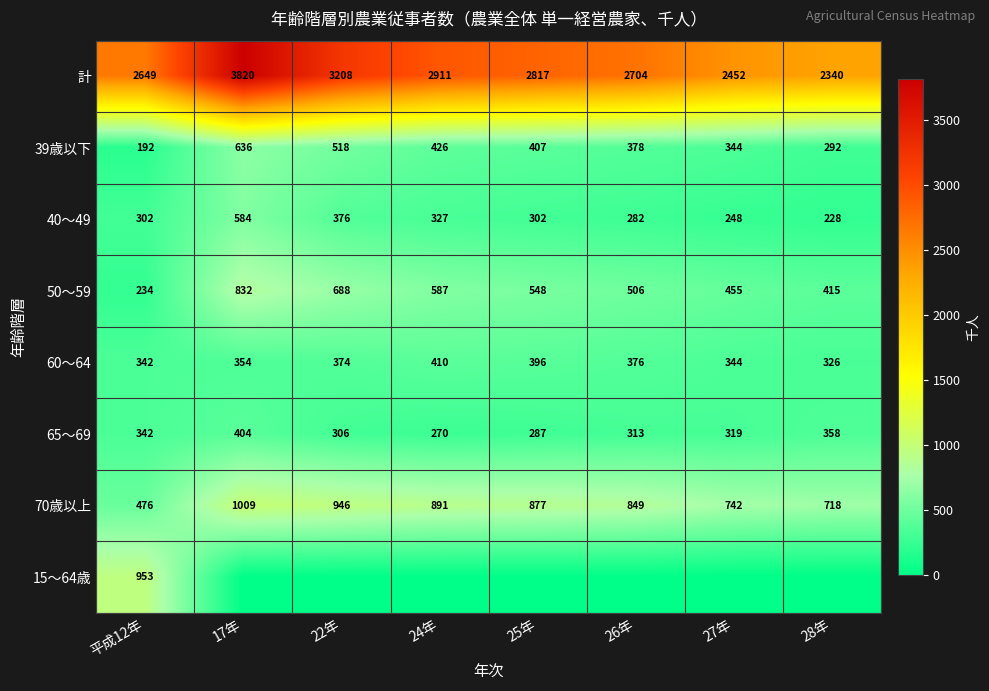

At which label does 65～69 reach its minimum?

24年